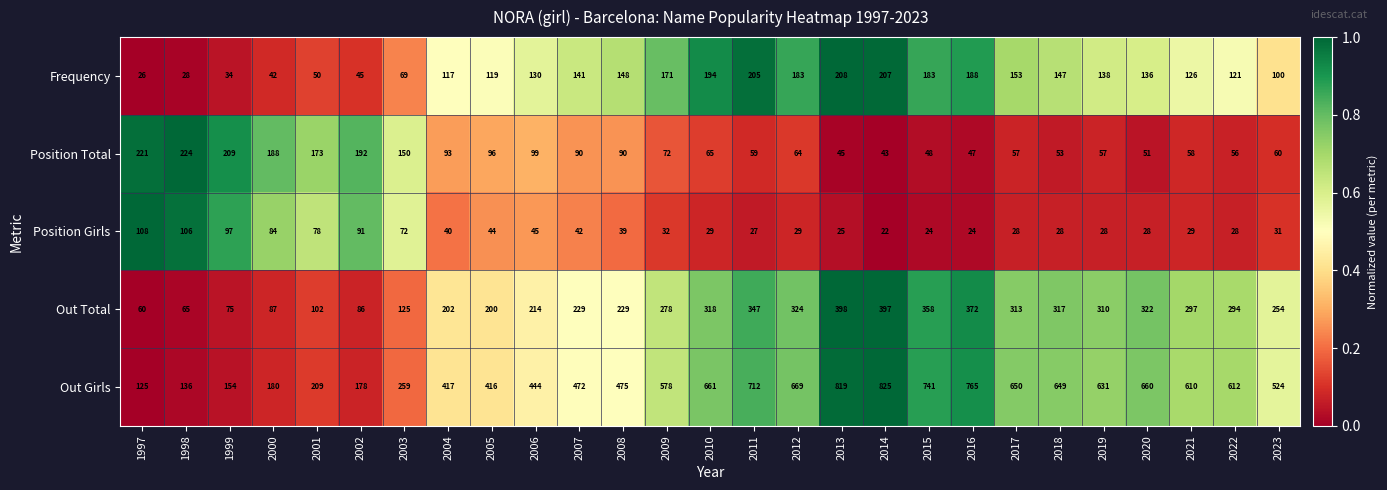

What is the average value of the Frequency series?

126